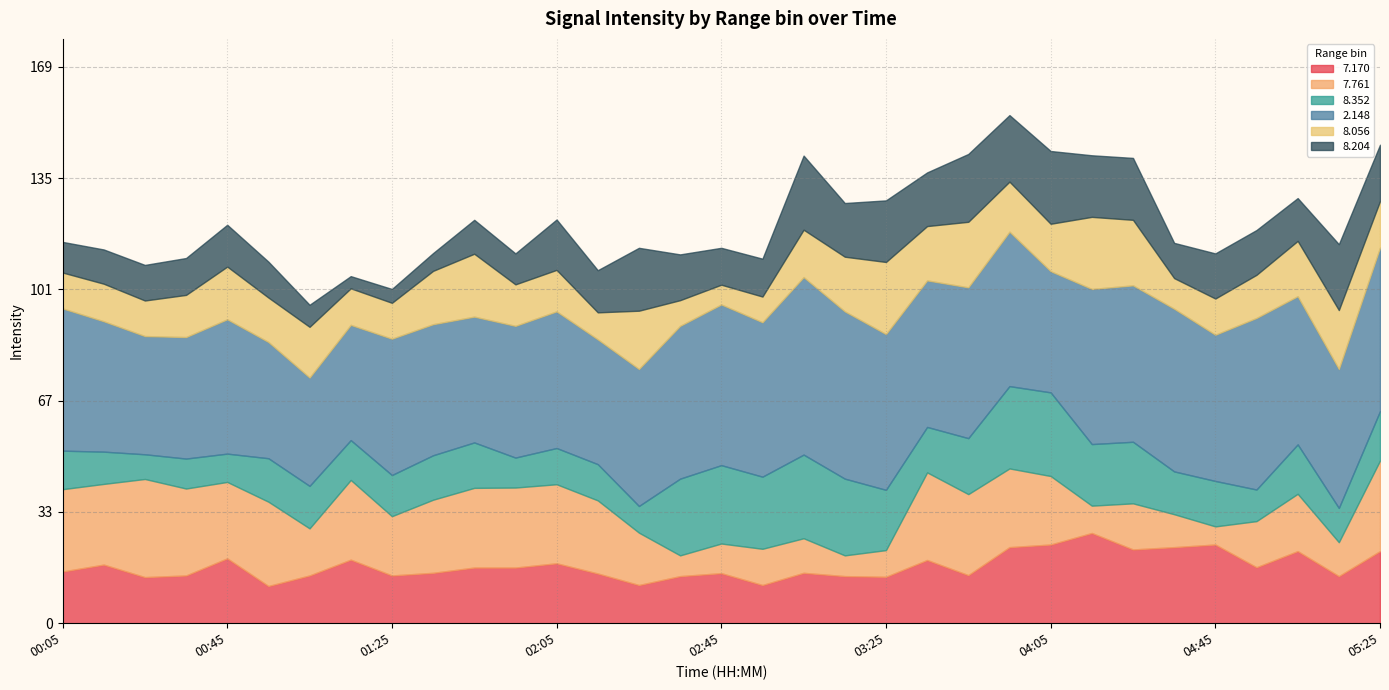

At which label is   8.056 closest to 13?

04:55